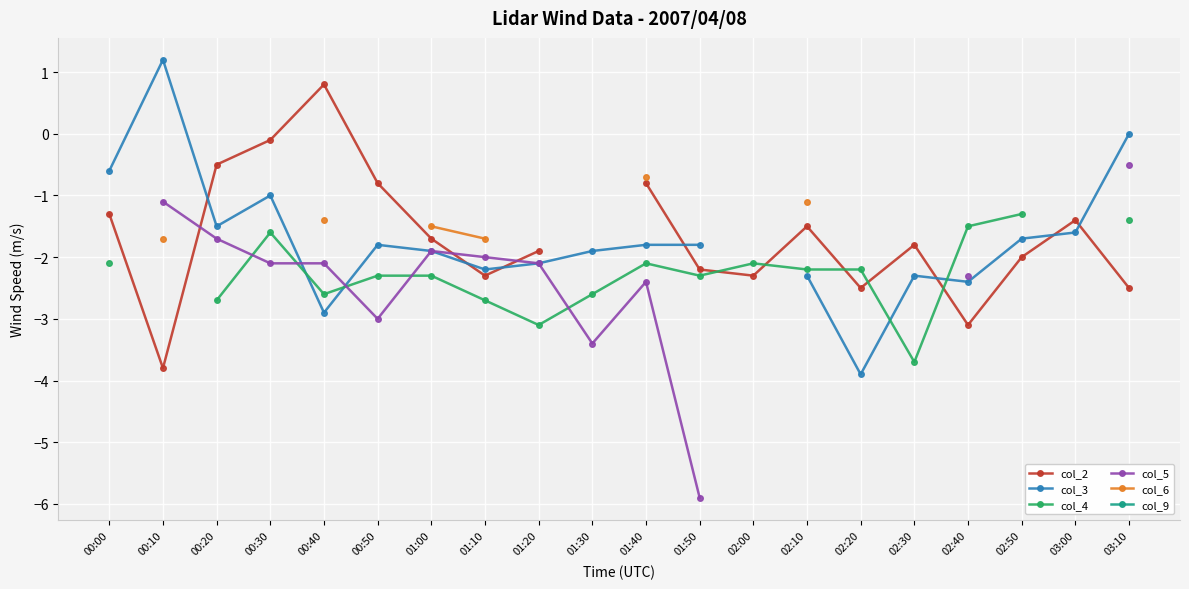

What is the sum of the col_3 values at 01:00 and 01:30?

-3.8